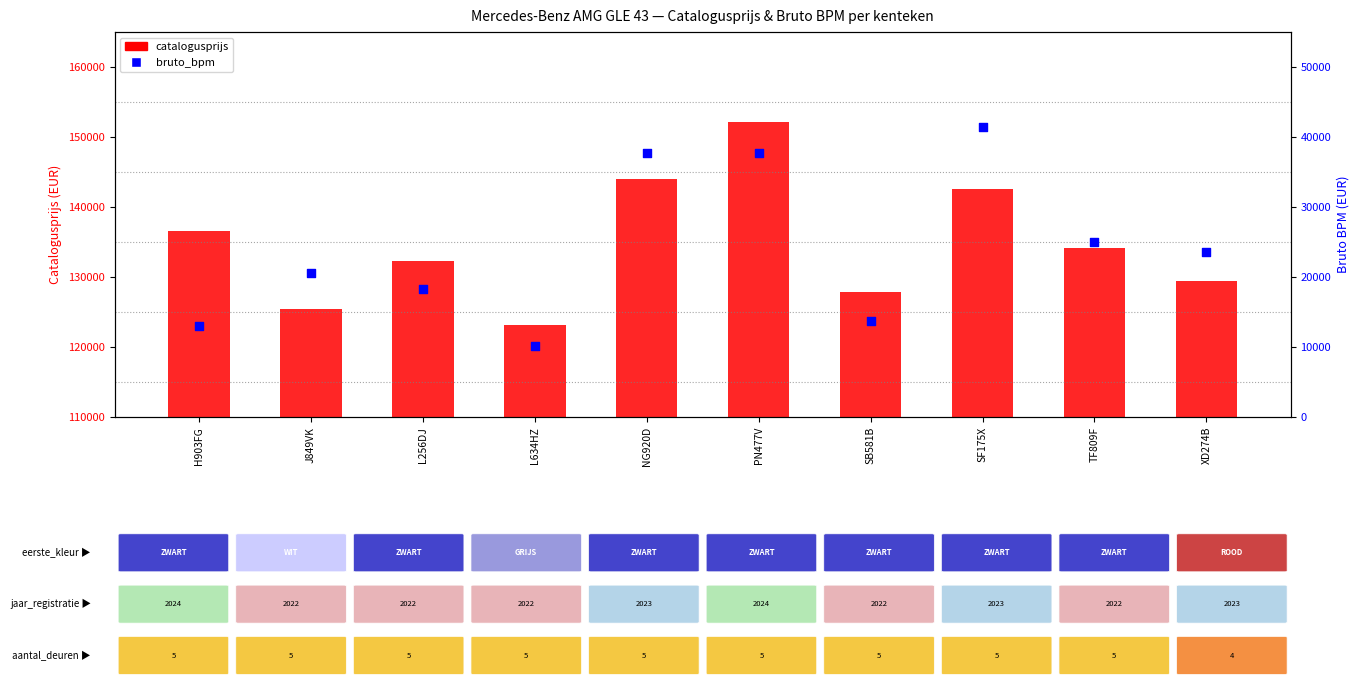

Which series has the largest total across all categories?

catalogusprijs